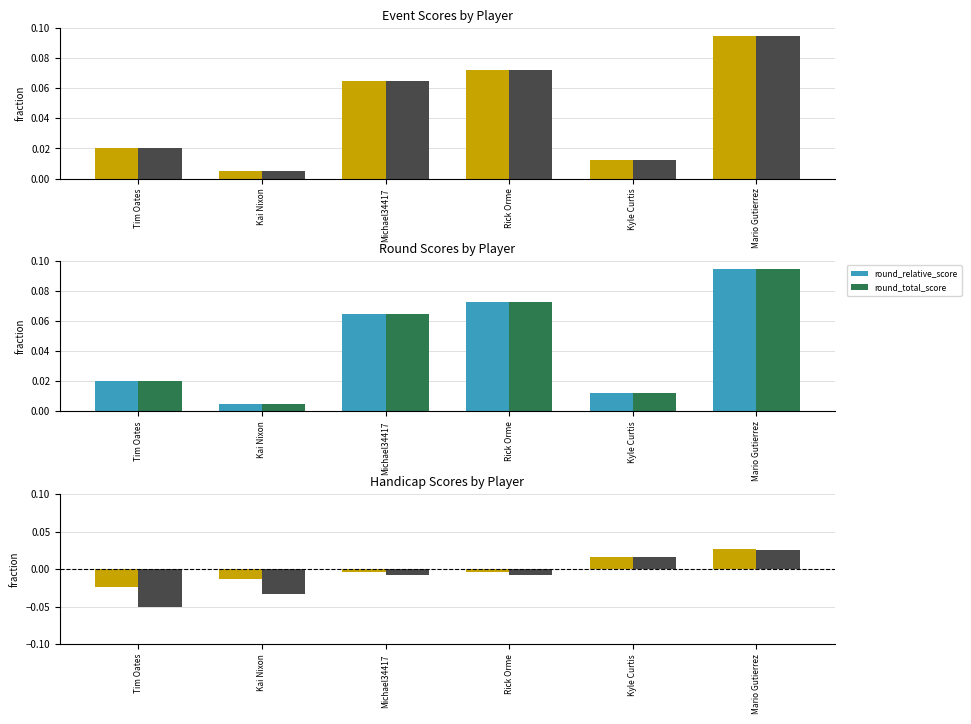

Rank the series at Kyle Curtis from highest to lowest value.

handicap_position_raw, handicap_relative_round_score, event_relative_score, event_total_score, round_relative_score, round_total_score